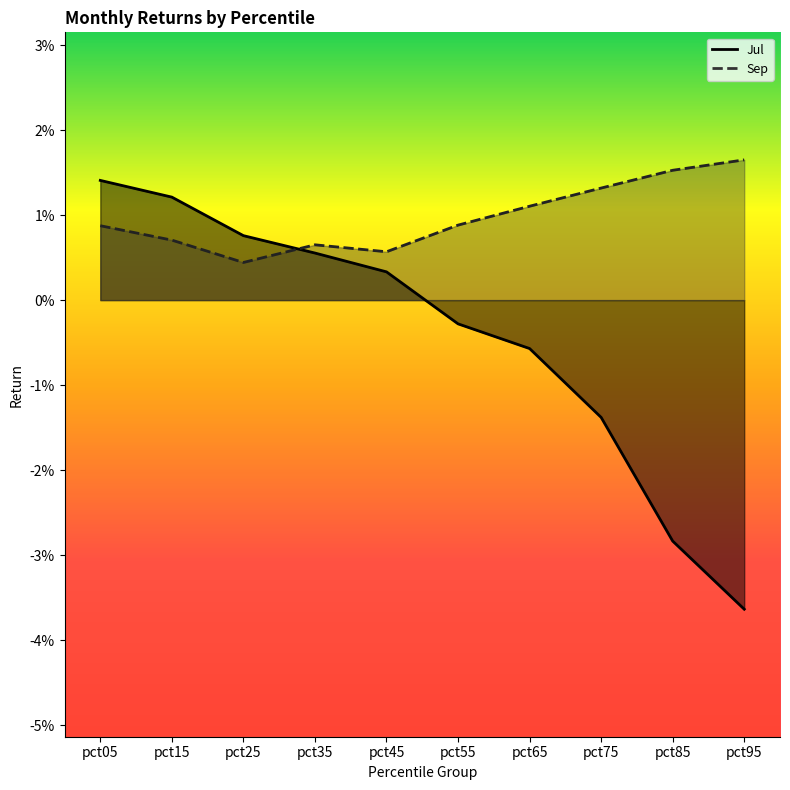

List the series in order of their peak value, highest first.

Sep, Jul